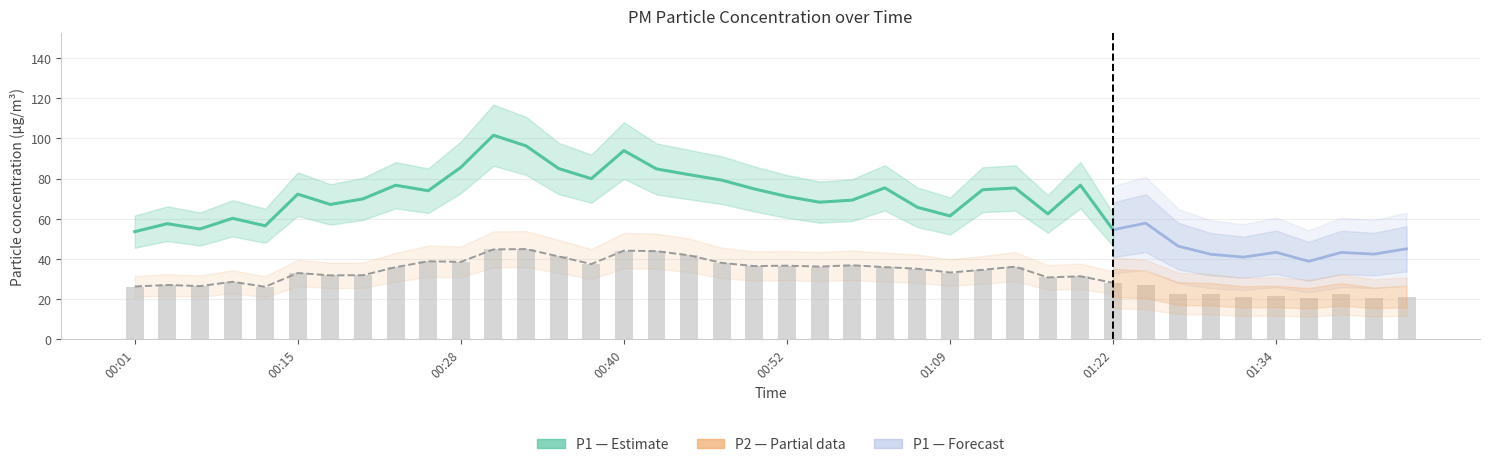

What is the value of the 21st bar from the left?

36.6